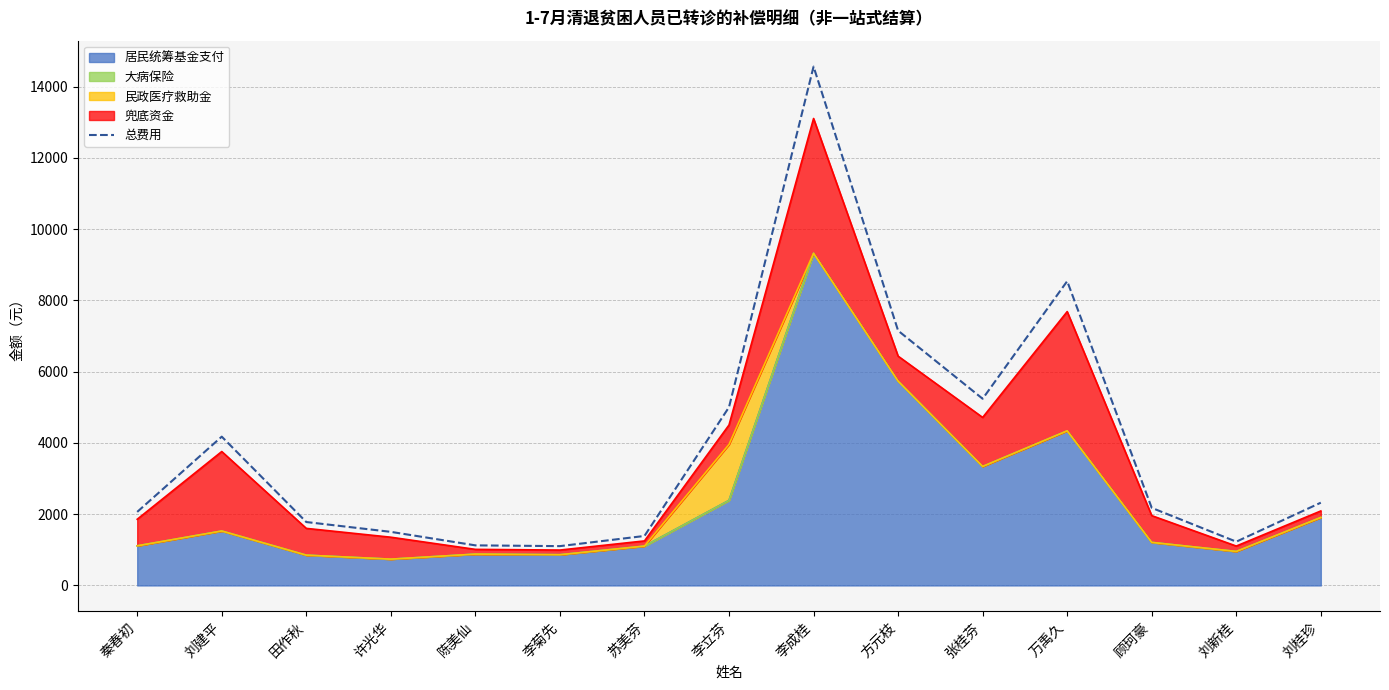

At which category does the data reach its first local valley?

李菊先